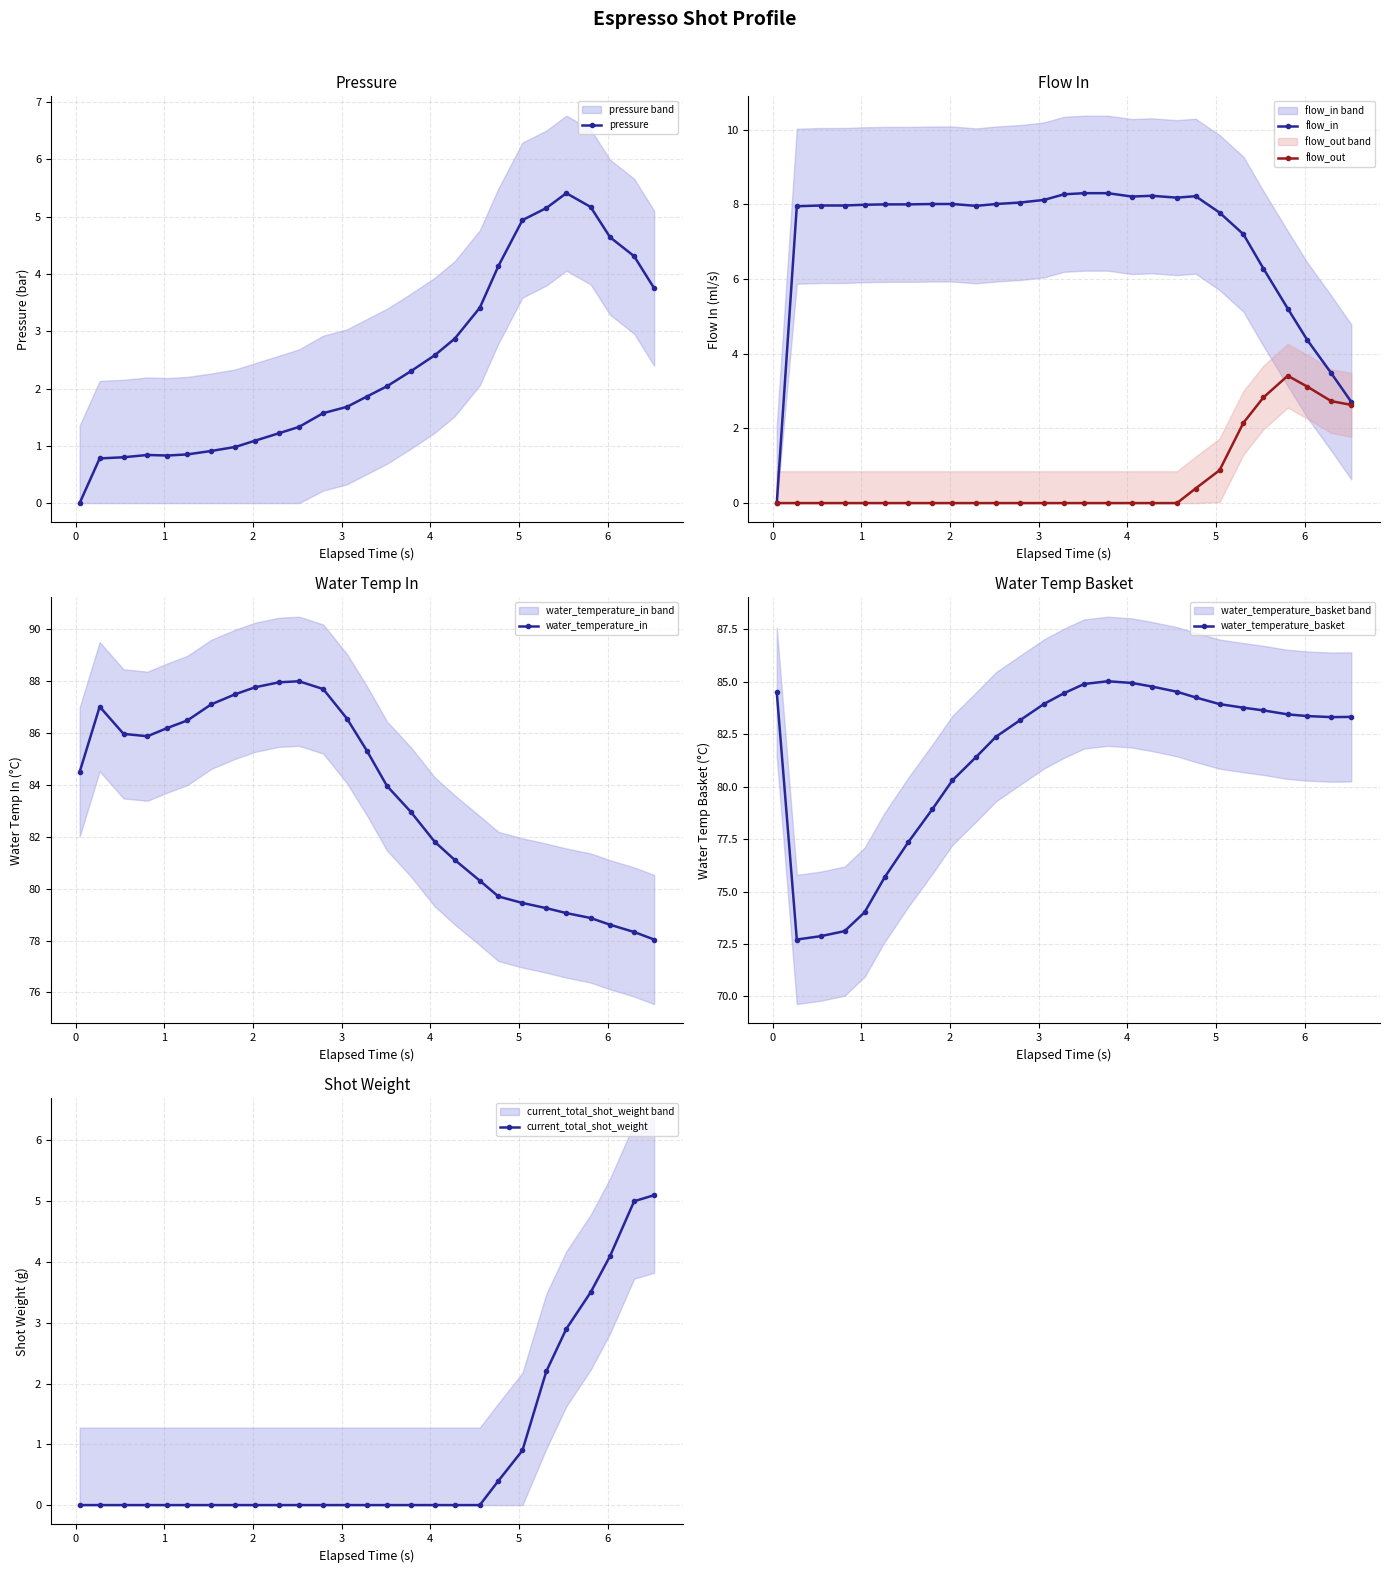

What is the value of the flow_in point at the 9th from the left?

8.0